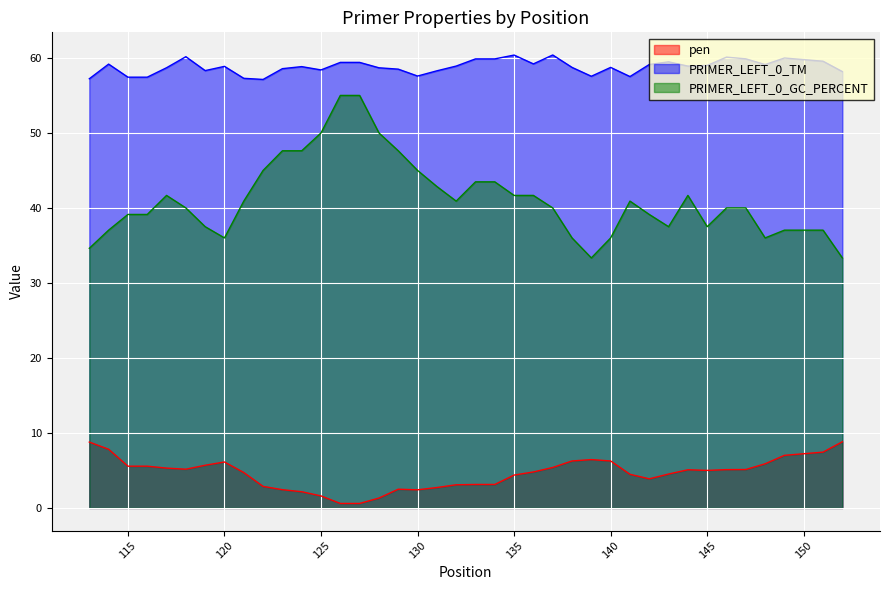

What is the greatest value displayed?

60.4